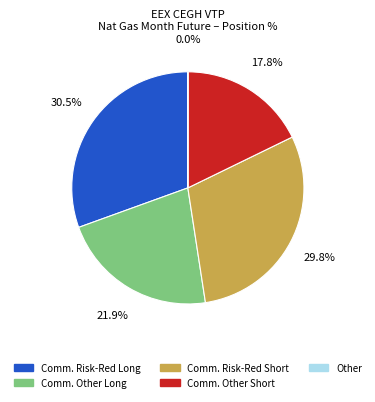

Is there any slice that represents more than half of the pie?

No